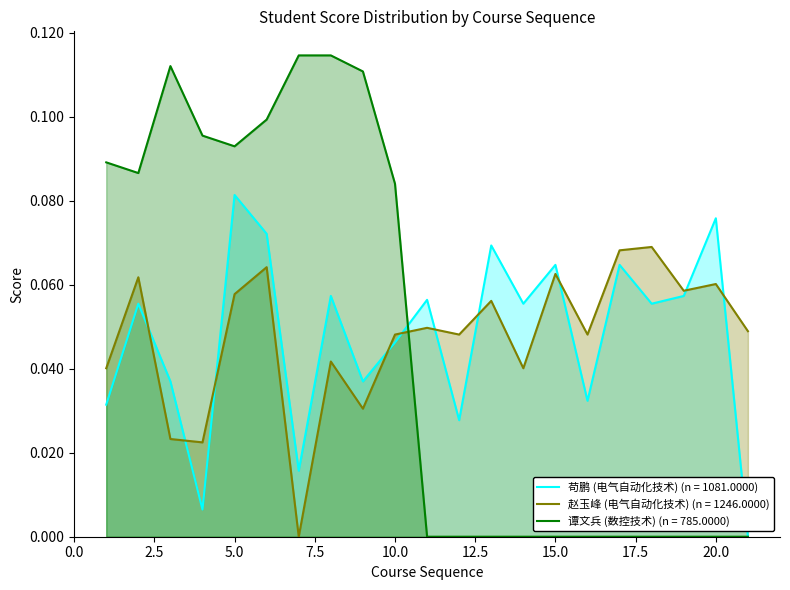

How many interior local peaks does the 苟鹏 (电气自动化技术) series have?

8